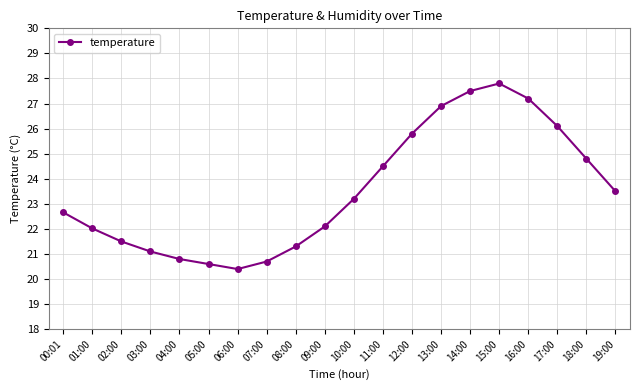

What is the value of the 10th point from the left?

22.1